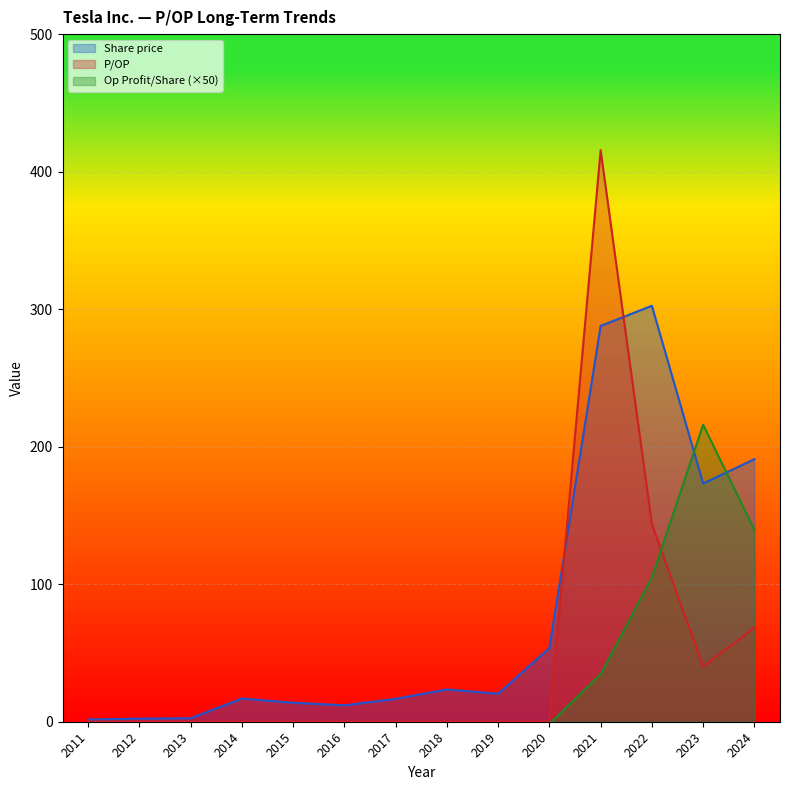

Is it true that P/OP equals 159.5 at 2013?

False